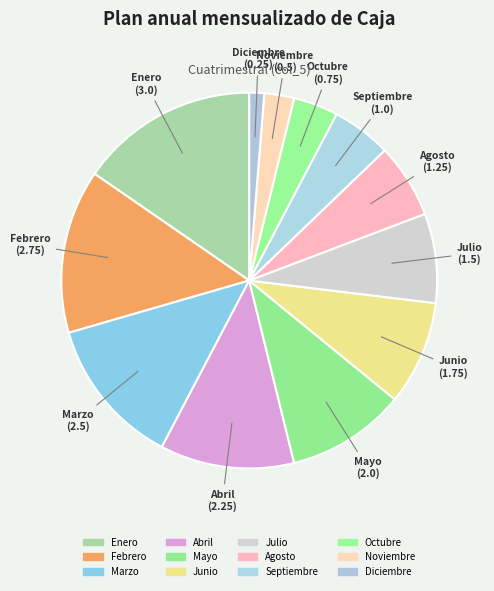

Is the sum of Noviembre and Abril greater than half?

No